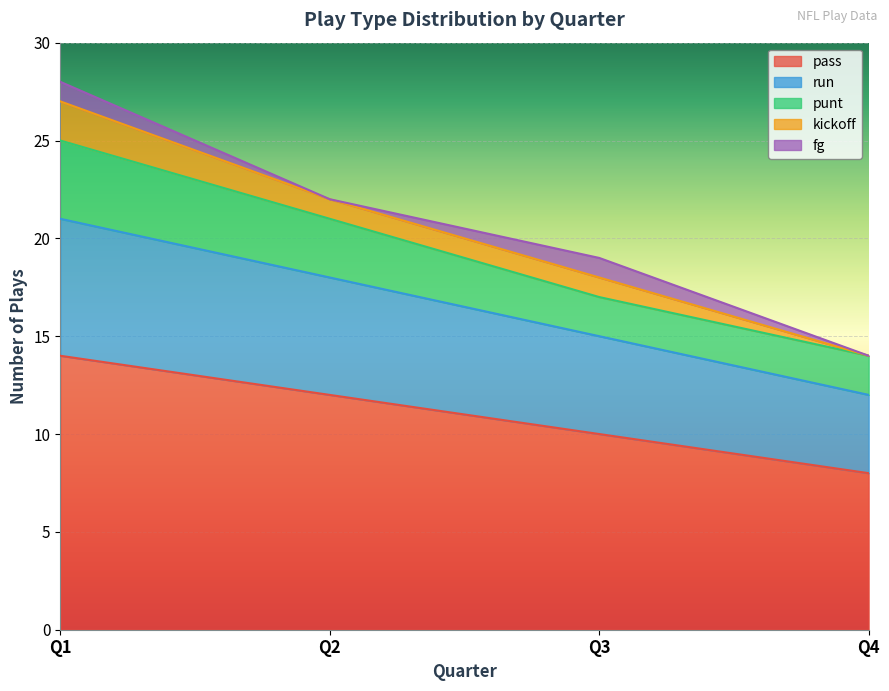

How many data points in run are above 6?

1